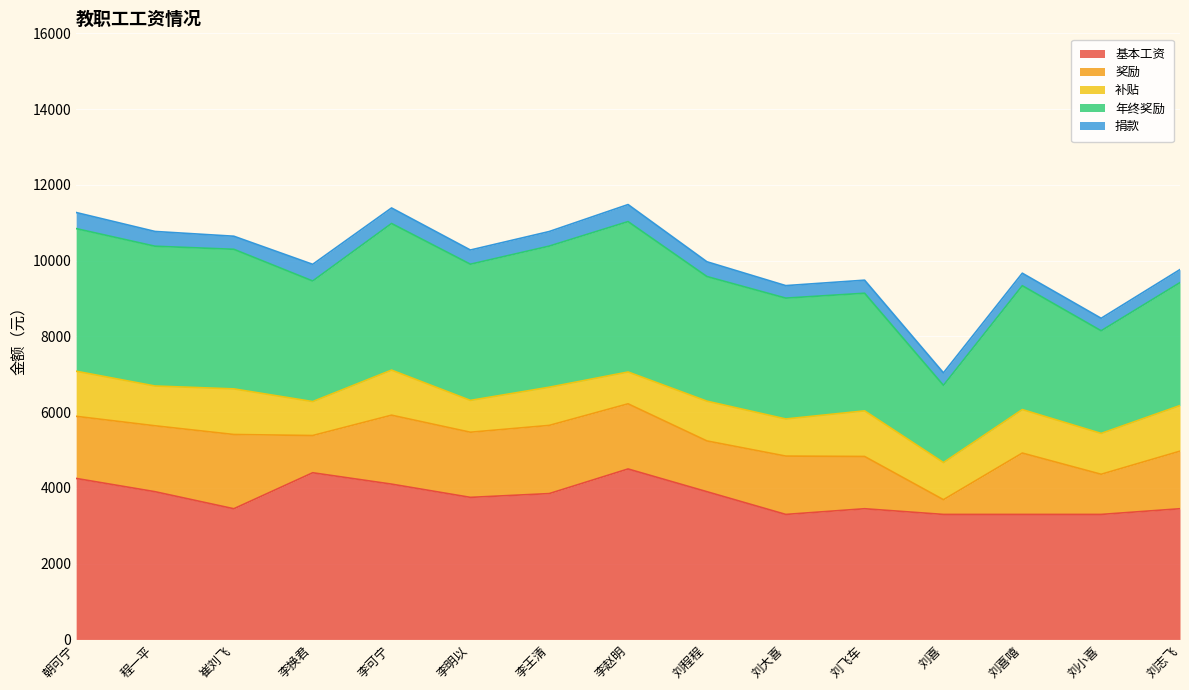

What are all the series names shown in the legend?

基本工资, 奖励, 补贴, 年终奖励, 捐款